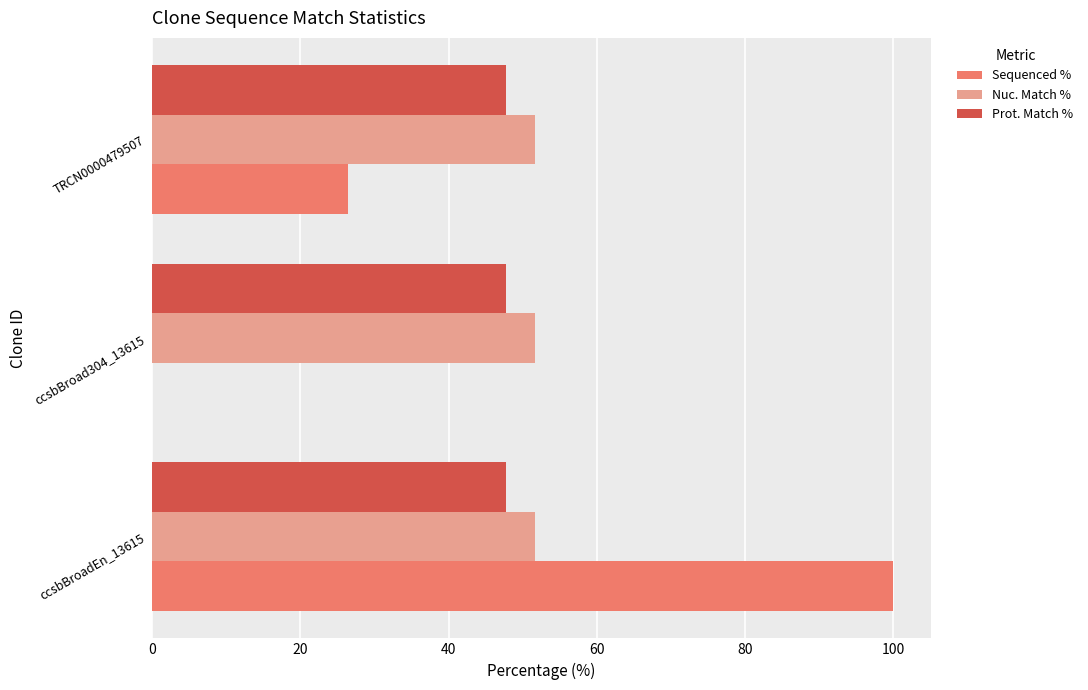

What is the maximum value for Sequenced %?

100.0